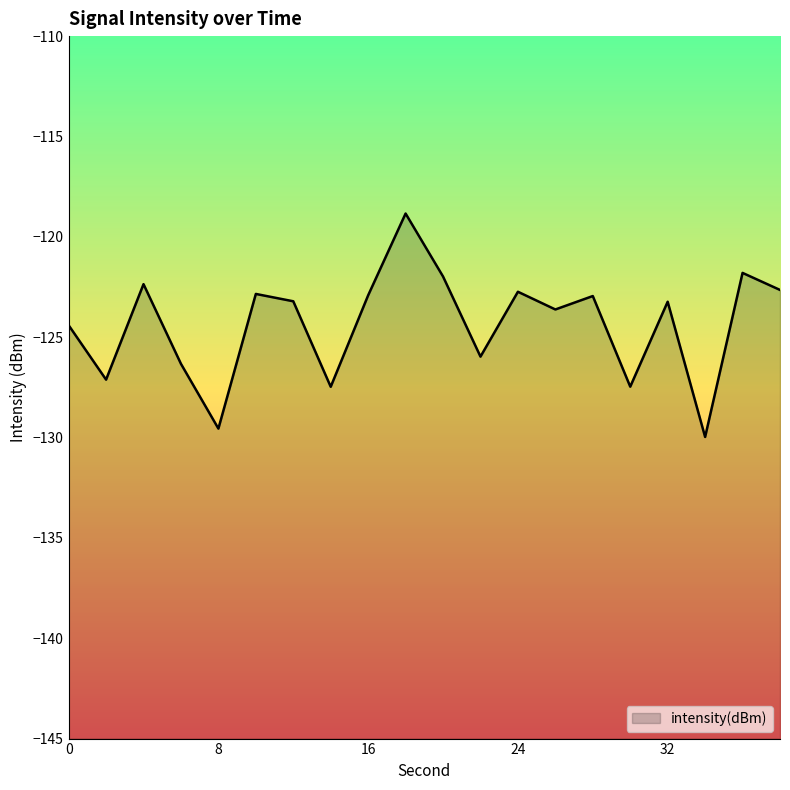

Count the number of data series in this chart.

1